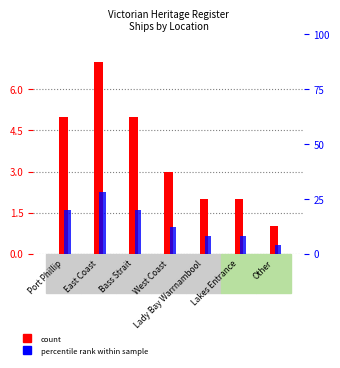

The value of count at West Coast is 1. True or false?

False